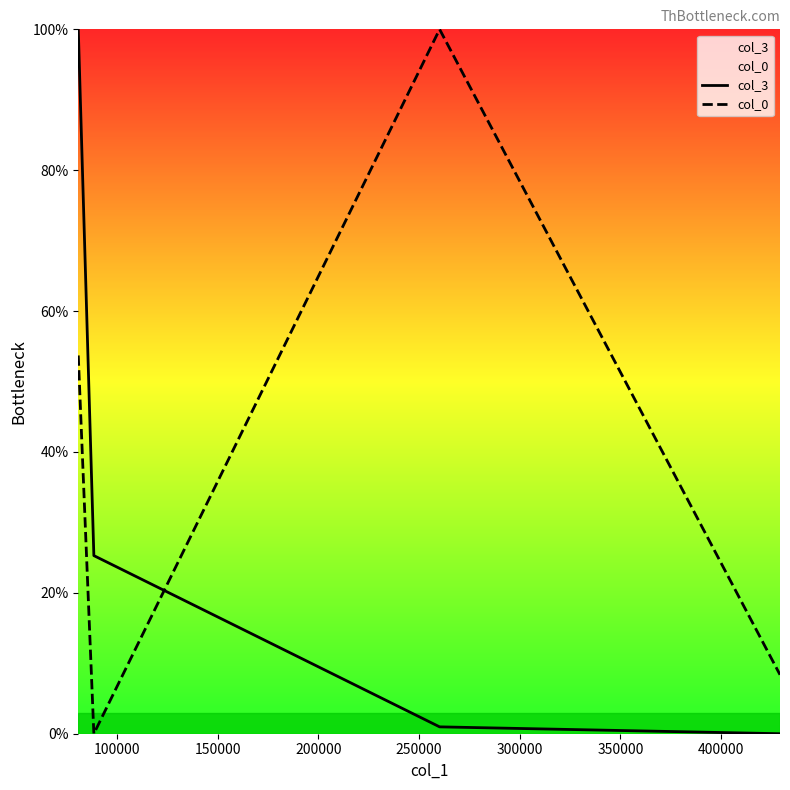

What is the greatest value displayed?

100.0